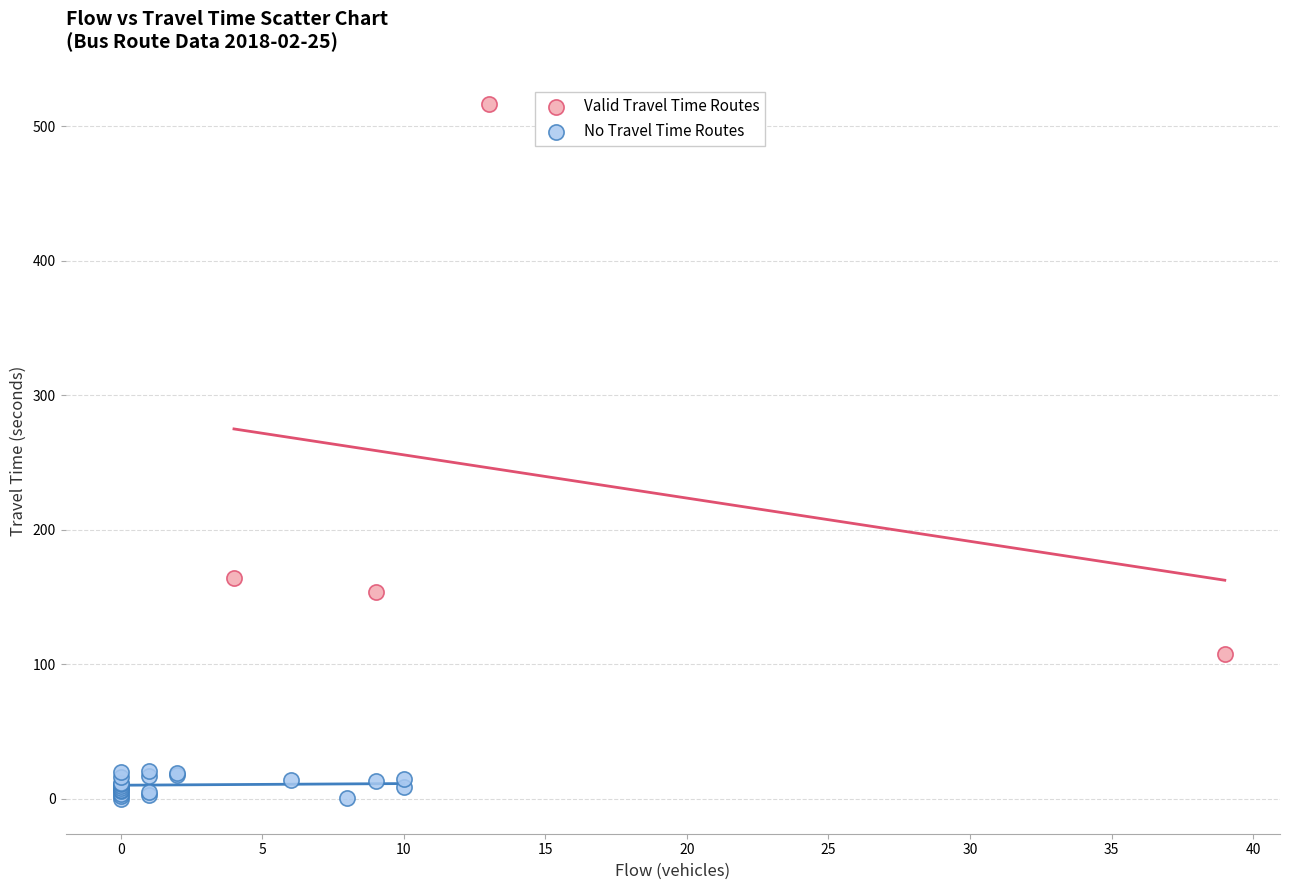

Which series reaches the minimum Y coordinate?

No Travel Time Routes